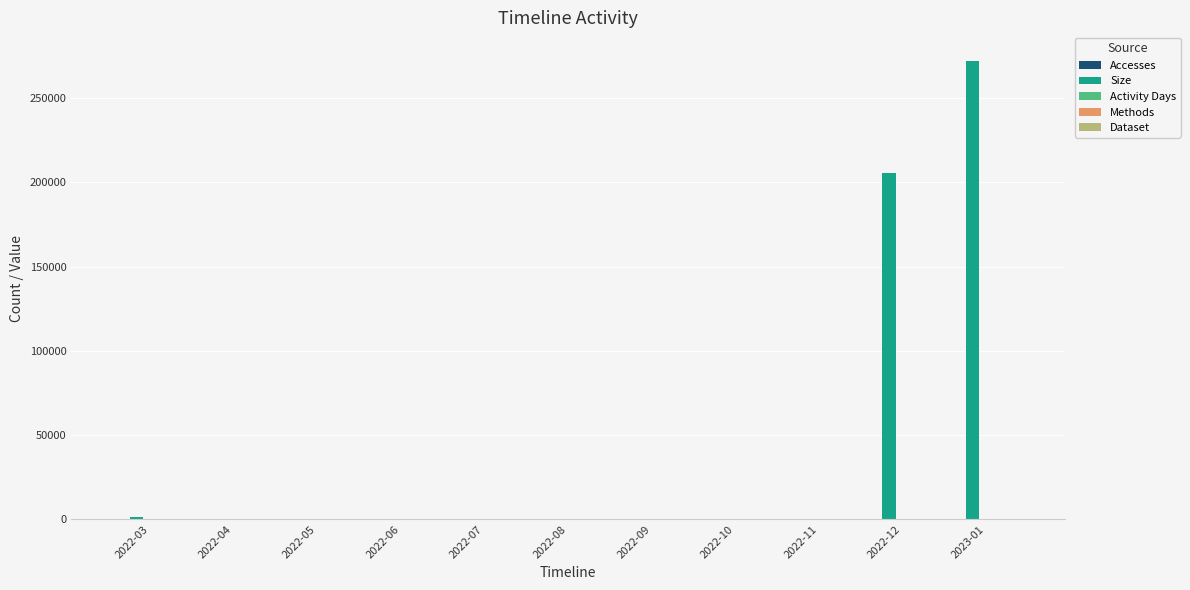

At which category is the sum across all series the highest?

2023-01